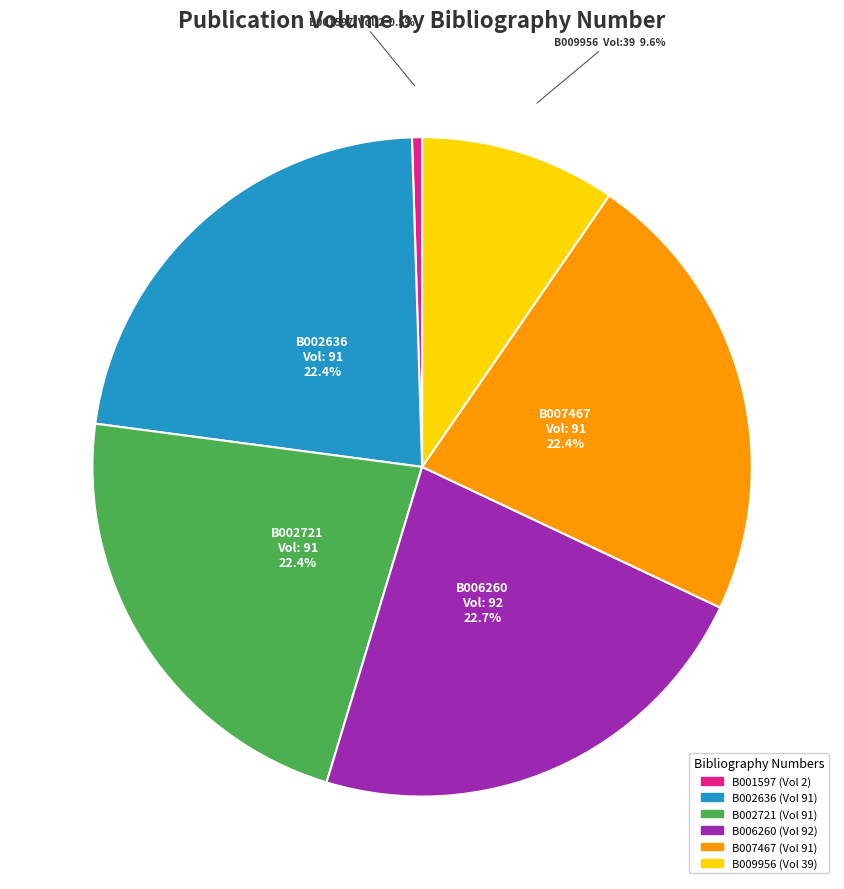

True or false: B002721 accounts for 8% of the total.

False